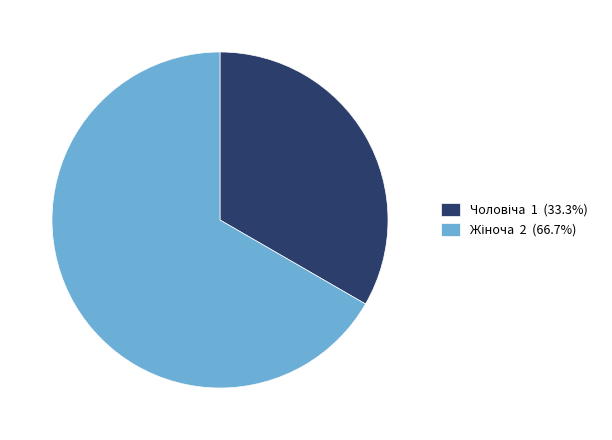

Is there a majority slice in this chart?

Yes